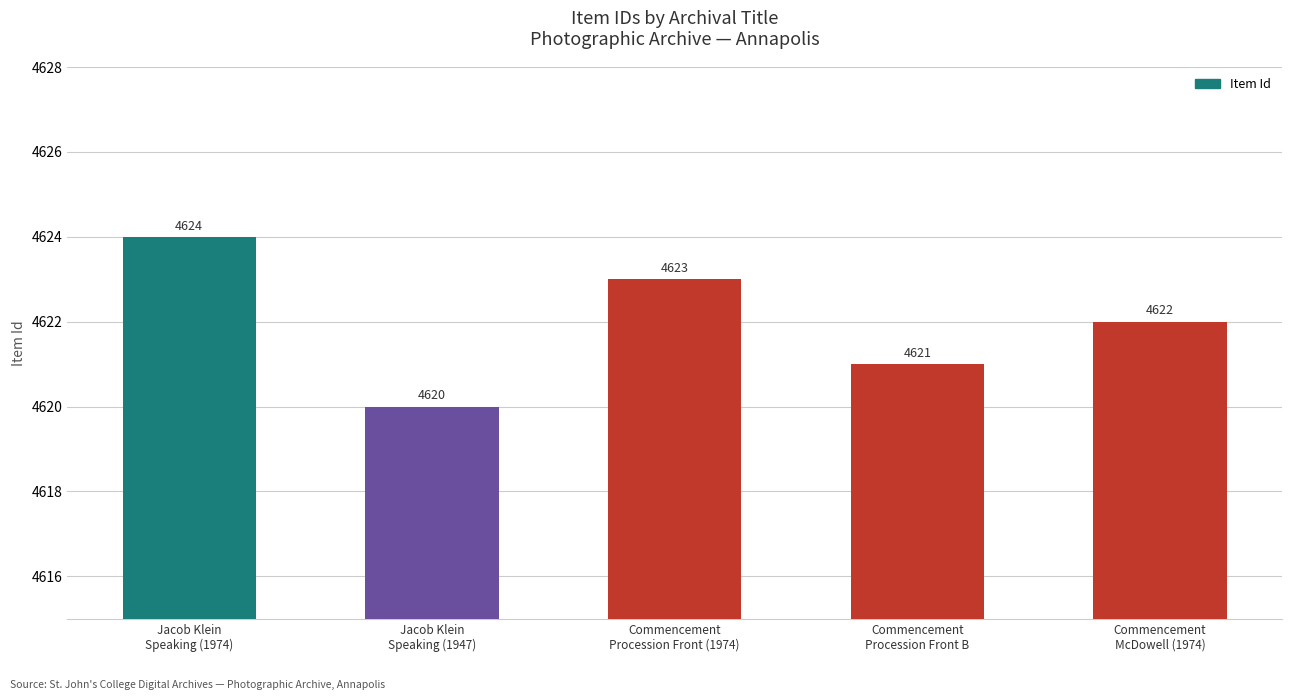

Rank the categories by value from lowest to highest.

Jacob Klein
Speaking (1947), Commencement
Procession Front B, Commencement
McDowell (1974), Commencement
Procession Front (1974), Jacob Klein
Speaking (1974)